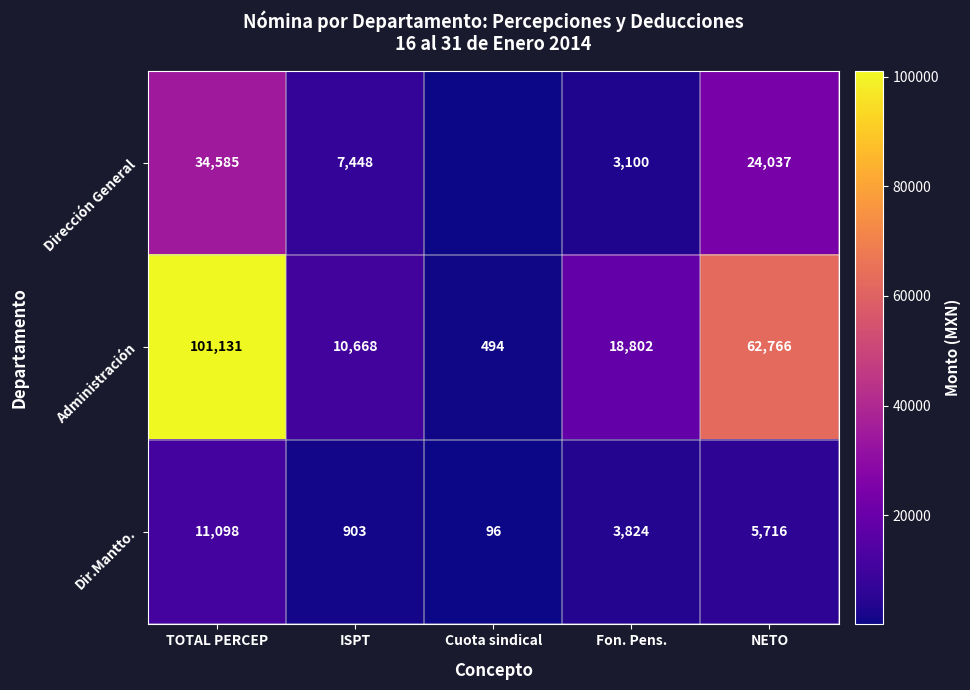

The Dir.Mantto. series shows 7697 at NETO. True or false?

False